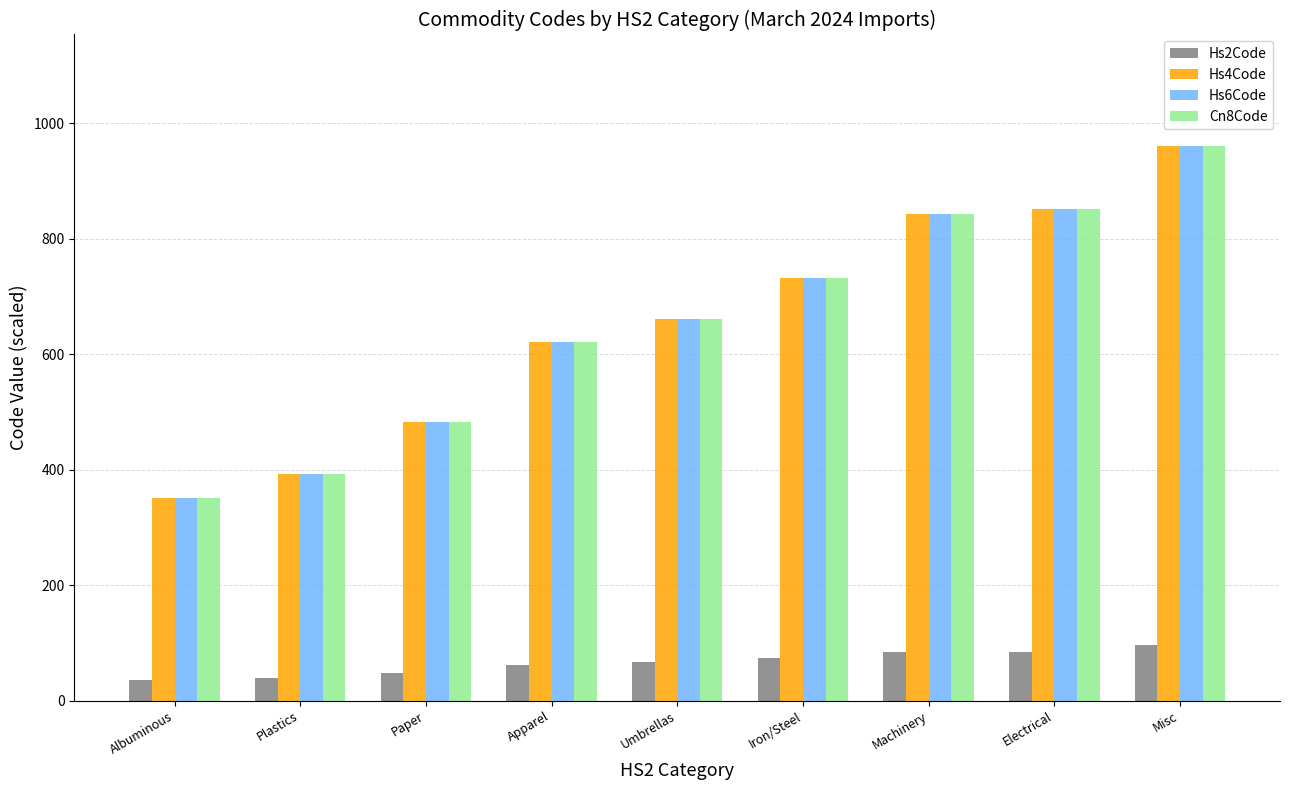

What is the value of the Cn8Code bar at the 4th from the left?

621.6